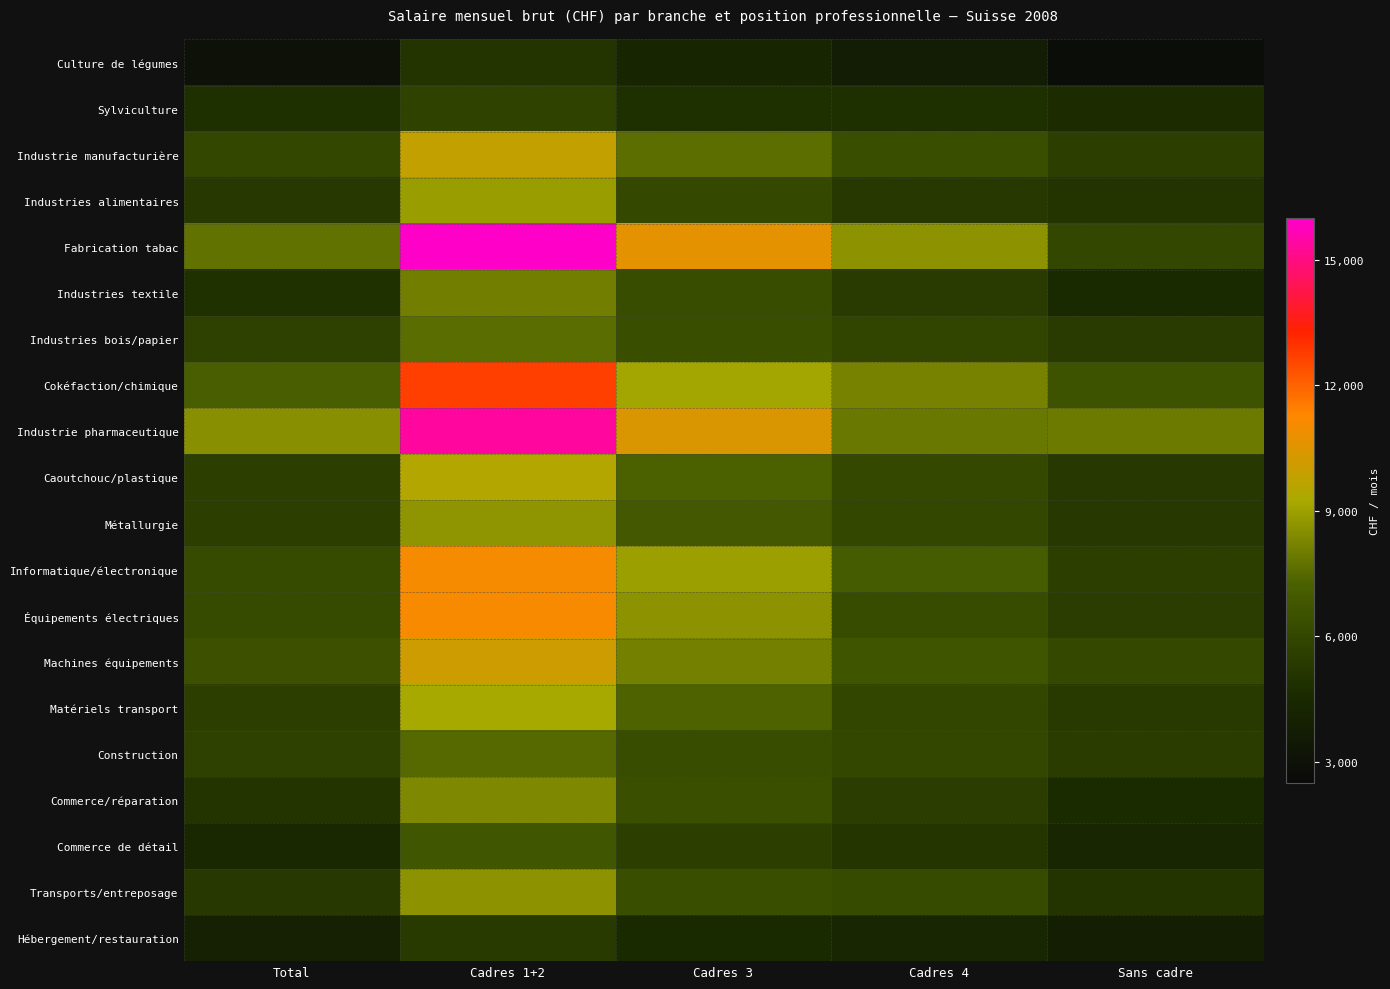

How many data points does each series have?

5